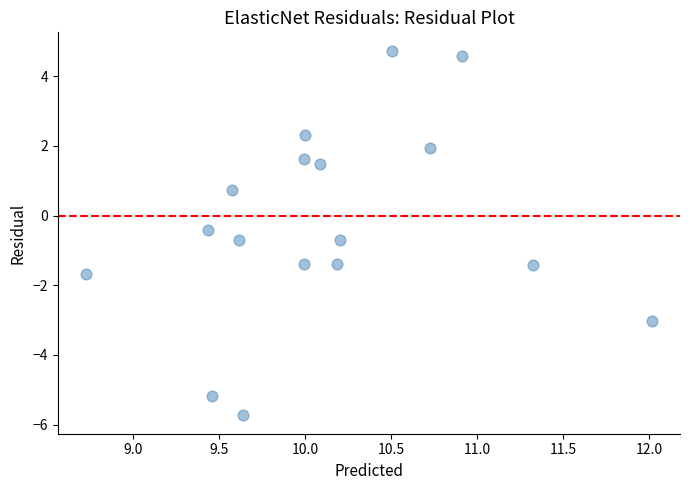

What is the range of Y values (max minus min)?

10.5